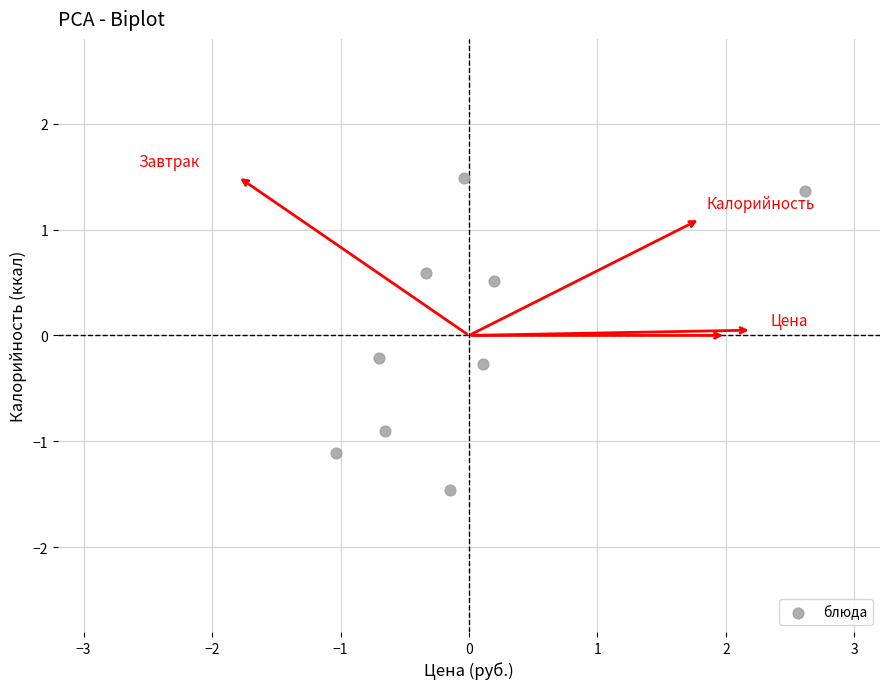

What is the range of X values (max minus min)?

3.6